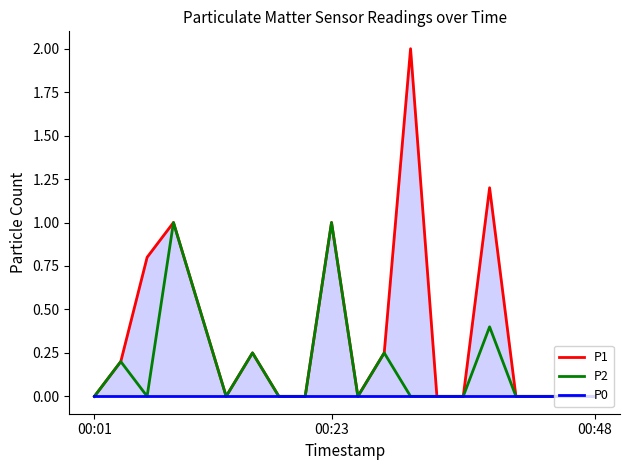

Reading right to left, list all the values displayed in this chart.

P1: 0.0	0.0	0.0	0.0	1.2	0.0	0.0	2.0	0.2	0.0	1.0	0.0	0.0	0.2	0.0	0.5	1.0	0.8	0.2	0.0
P2: 0.0	0.0	0.0	0.0	0.4	0.0	0.0	0.0	0.2	0.0	1.0	0.0	0.0	0.2	0.0	0.5	1.0	0.0	0.2	0.0
P0: 0.0	0.0	0.0	0.0	0.0	0.0	0.0	0.0	0.0	0.0	0.0	0.0	0.0	0.0	0.0	0.0	0.0	0.0	0.0	0.0